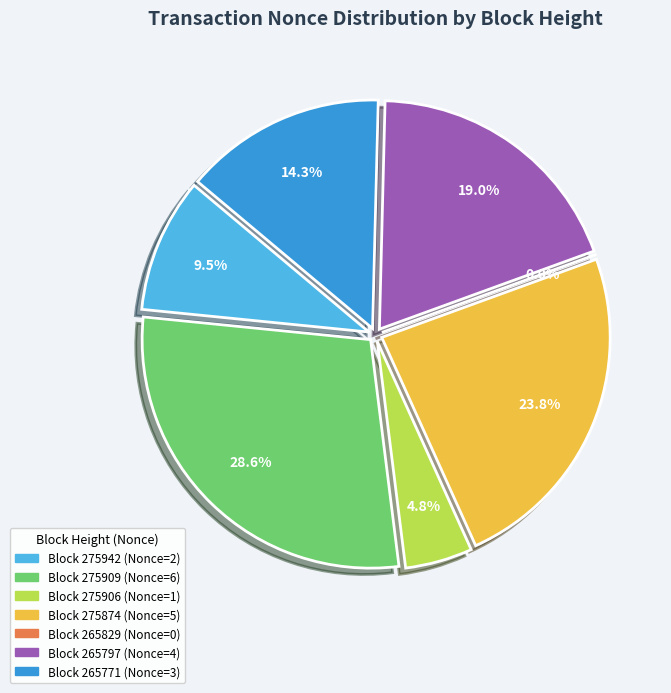

True or false: 275906 accounts for 5% of the total.

True